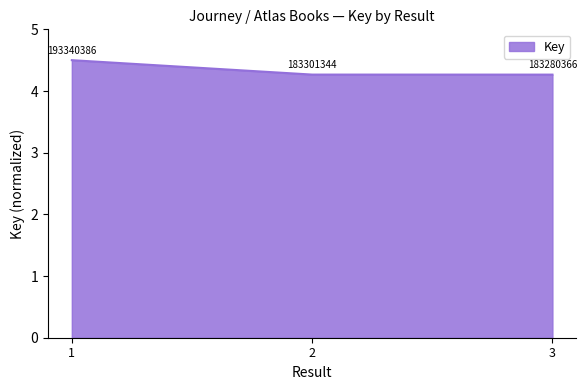

Which category has the lowest value across all series?

3